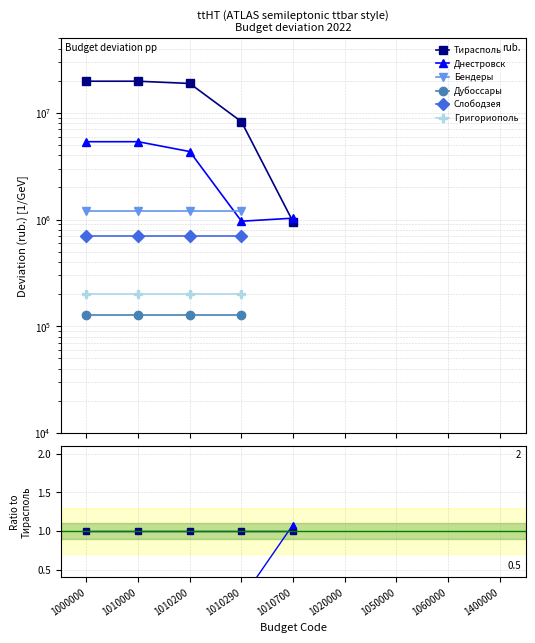

True or false: Григориополь and Дубоссары cross at least once.

False